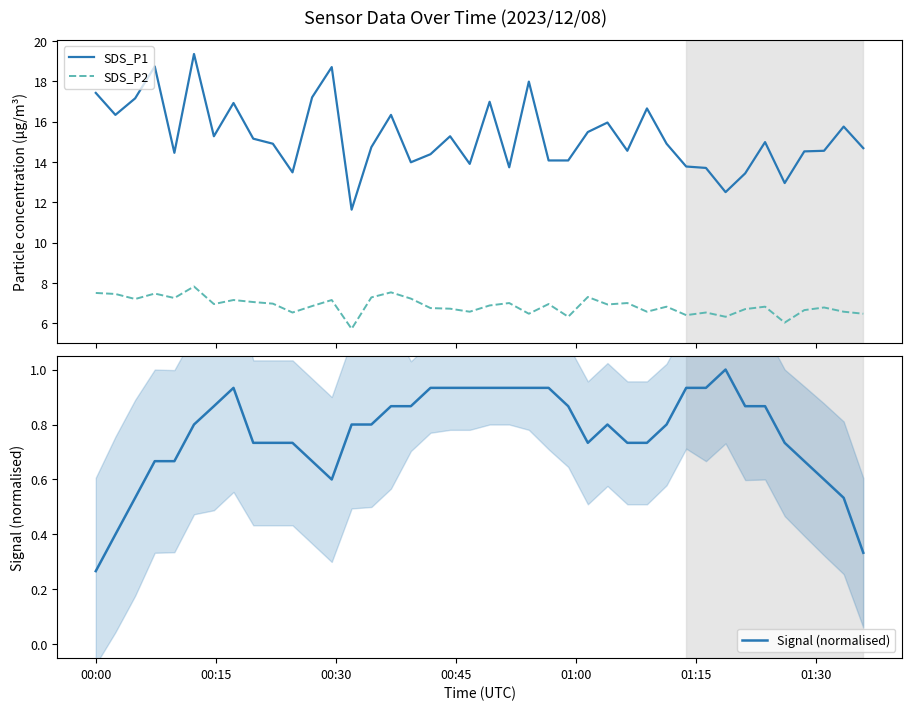

True or false: SDS_P1 and SDS_P2 cross at least once.

False